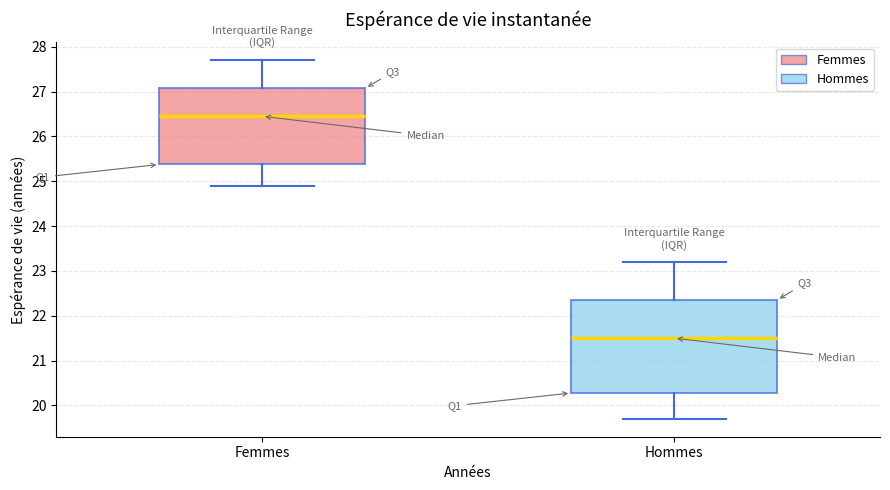

Where is the lower edge of the box for Hommes on the y-axis? The values are not printed on the chart, so give them approximately, as read against the axis.

20.3